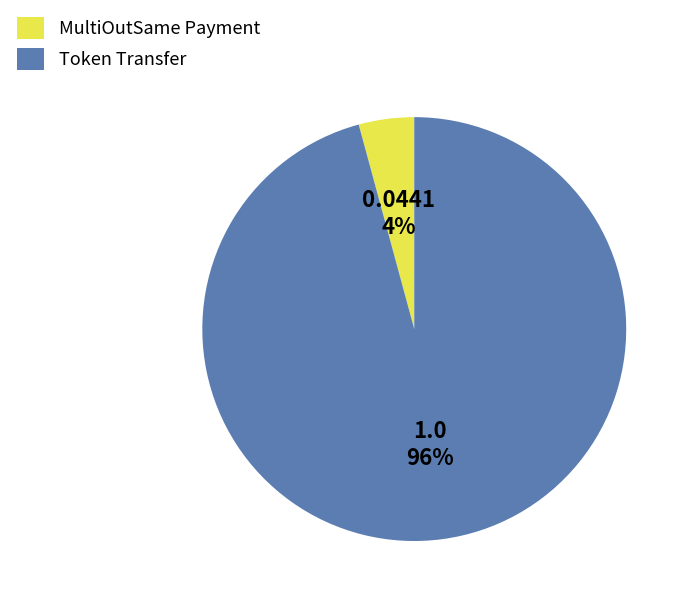

To the nearest percent, what portion does Token Transfer represent?

96%